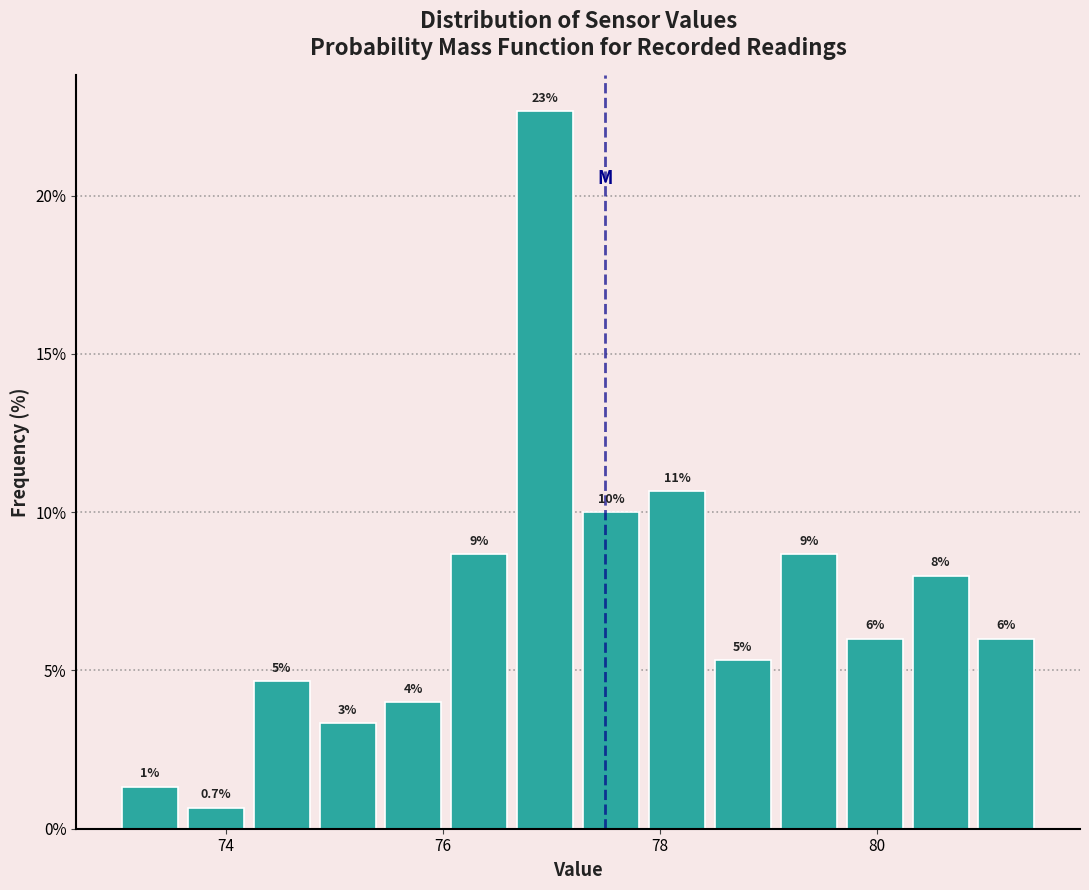

Around what value on the x-axis is the tallest bar? Give the approximate position of its centre, as read against the axis.

77.0